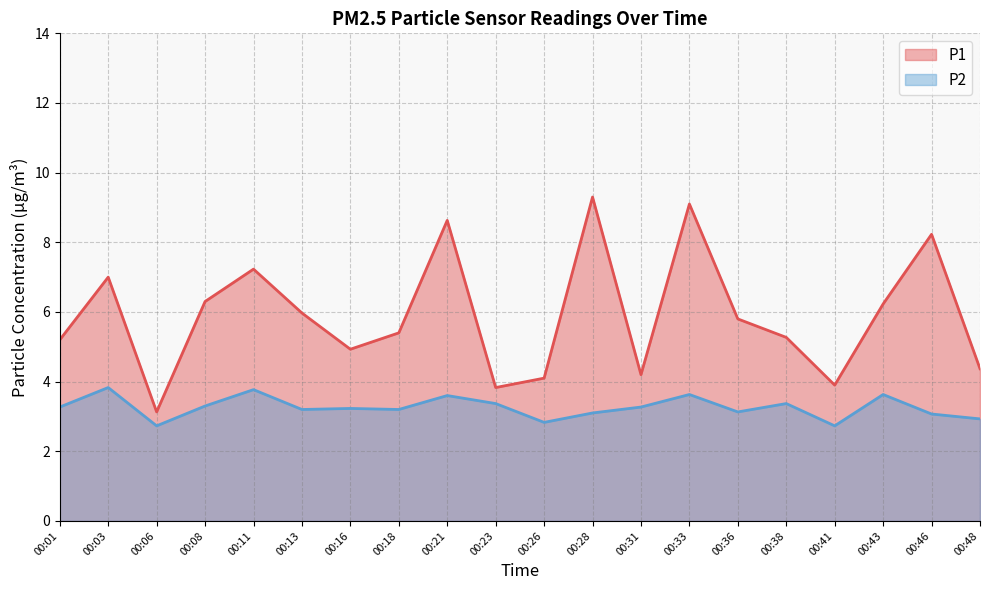

Between 00:23 and 00:33, which is larger?

00:33